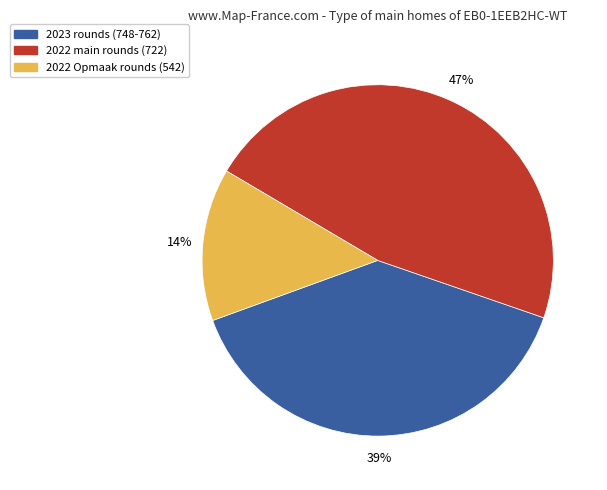

Does any single category account for the majority?

No